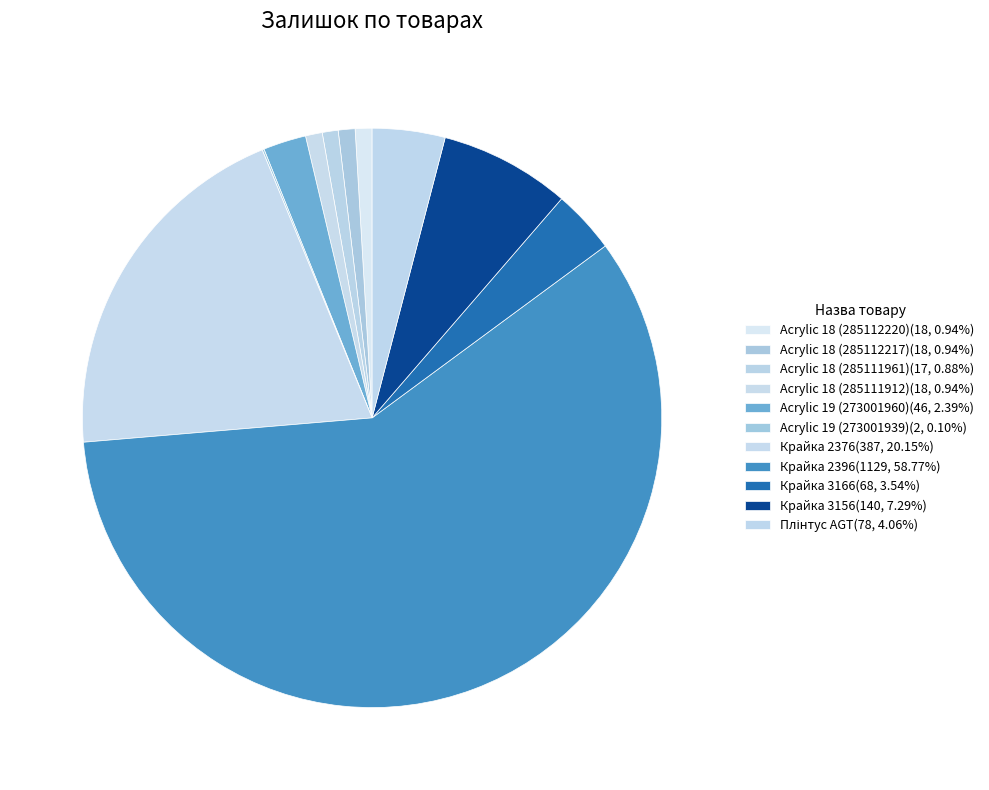

What is the largest slice in the pie chart?

Крайка 2396